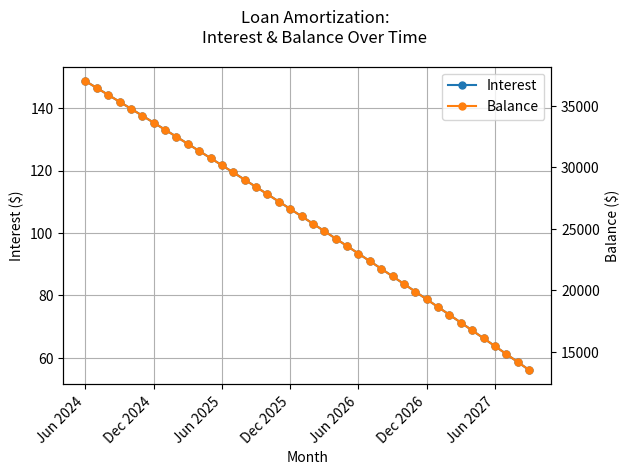

What is the sum of the Interest values at Jun 2024 and 7?

281.8